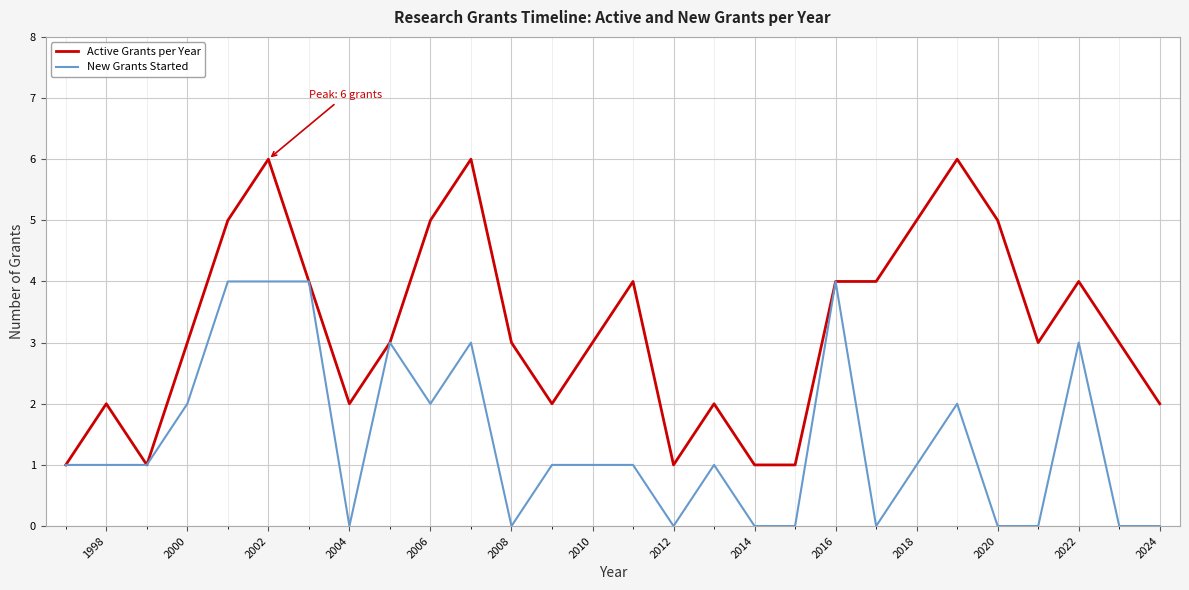

Which series has the largest total across all categories?

Active Grants per Year